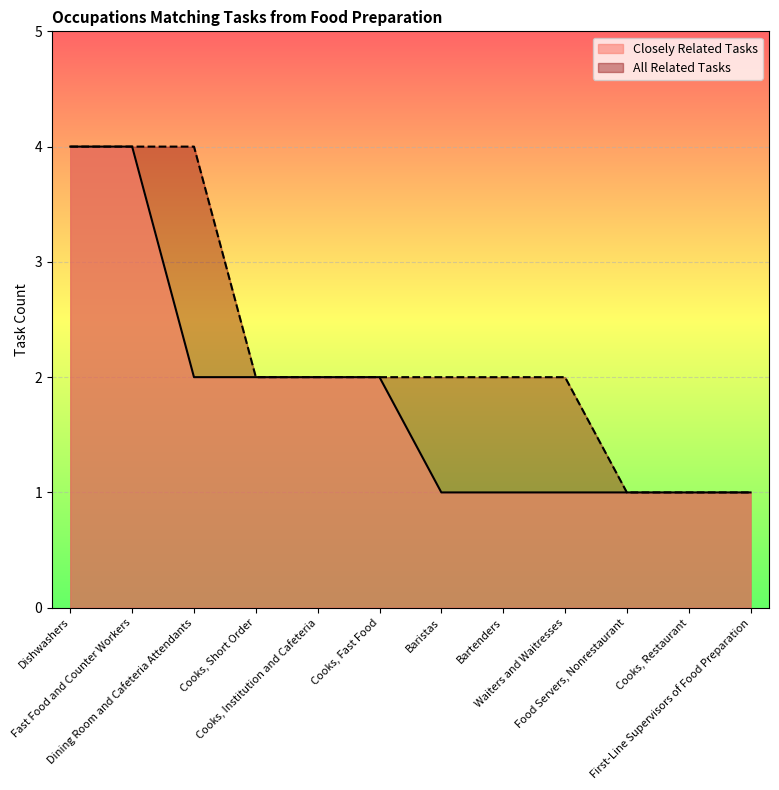

At which label does All Related Tasks reach its minimum?

Food Servers, Nonrestaurant